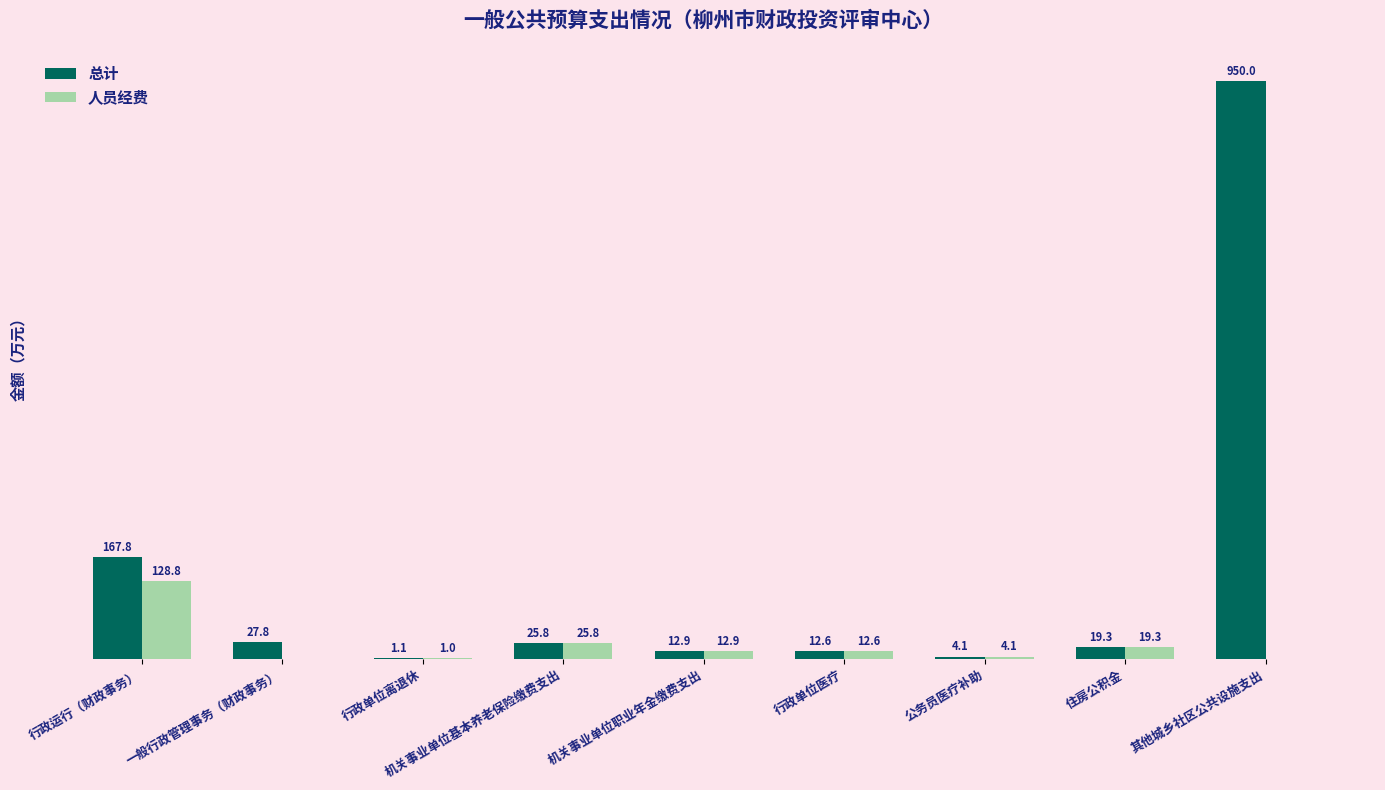

What are all the series names shown in the legend?

总计, 人员经费